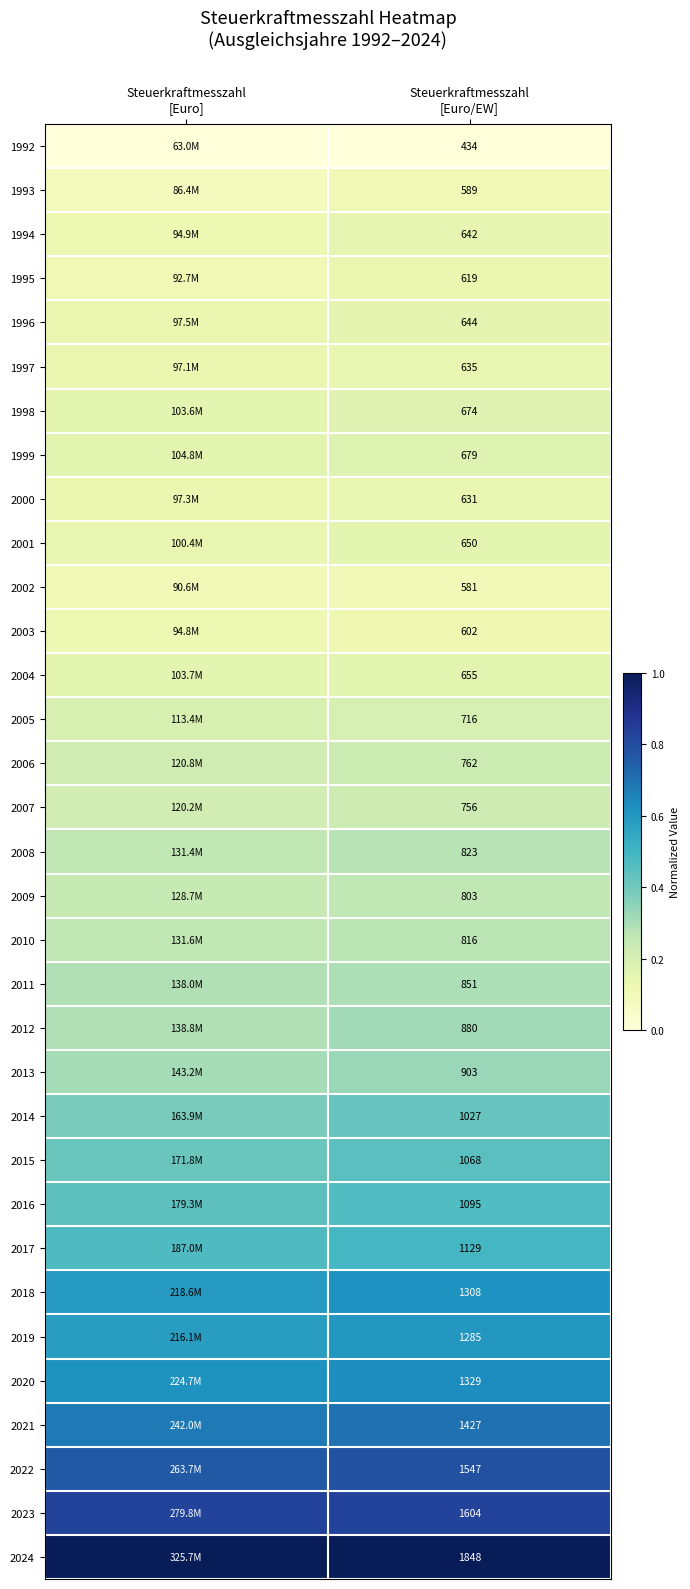

At which category is the sum across all series the highest?

Steuerkraftmesszahl
[Euro/EW]